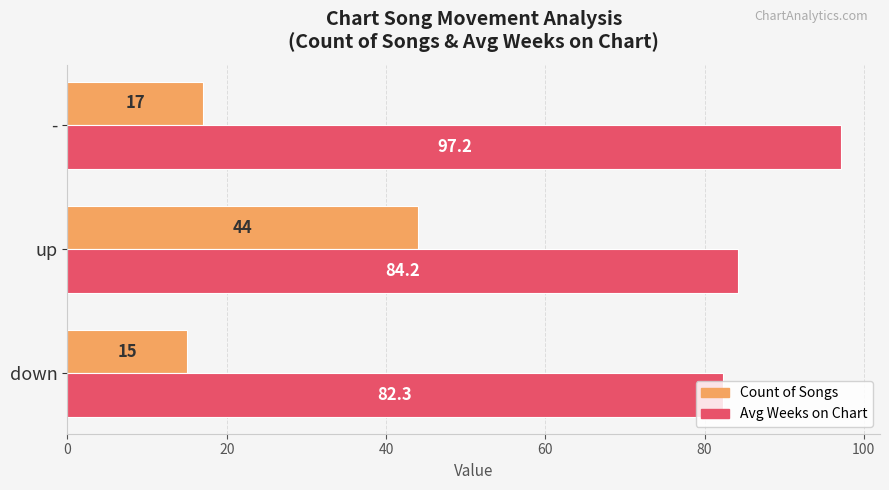

Is it true that Count of Songs equals 23.5 at -?

False